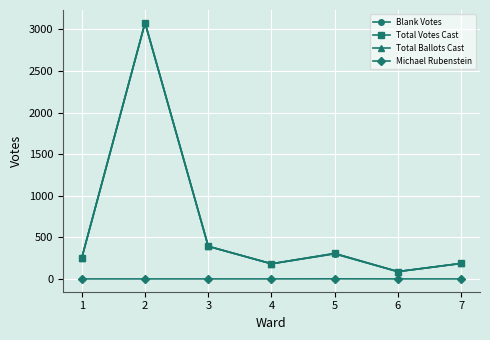

What is the total value across all series at 5?

914